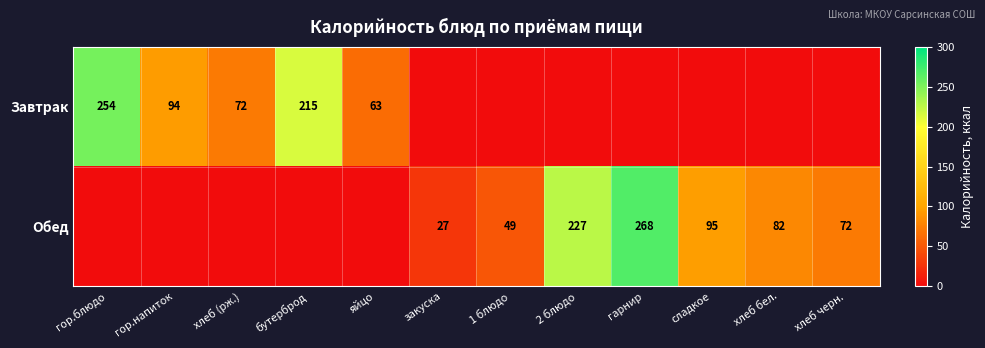

Is it true that Завтрак equals 291.7 at бутерброд?

False